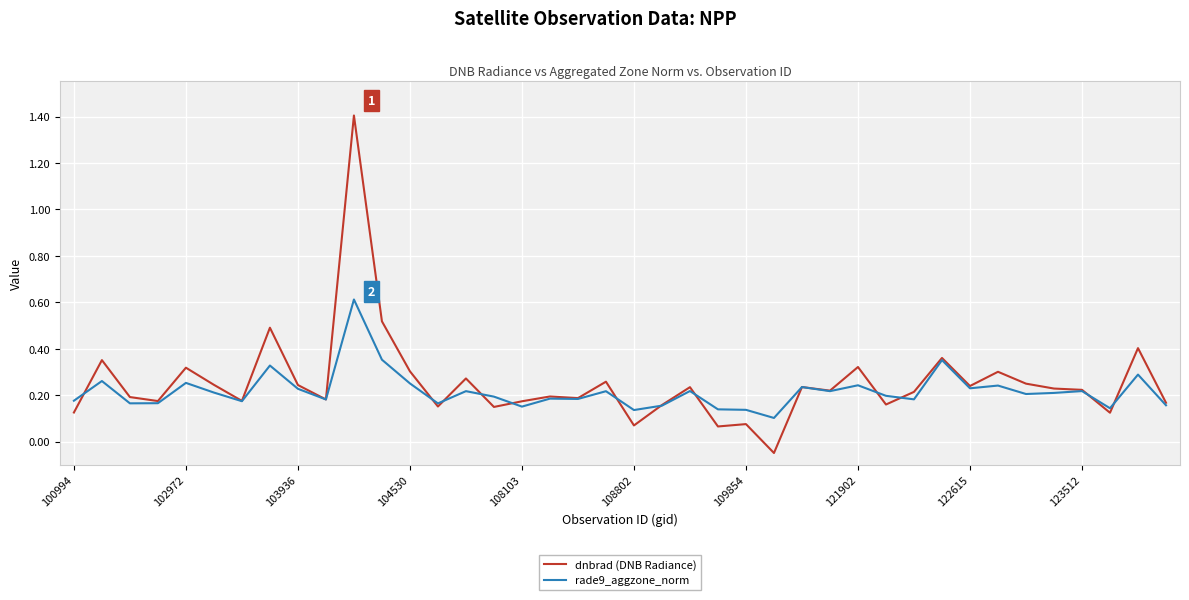

What is the maximum value for rade9_aggzone_norm?

0.6